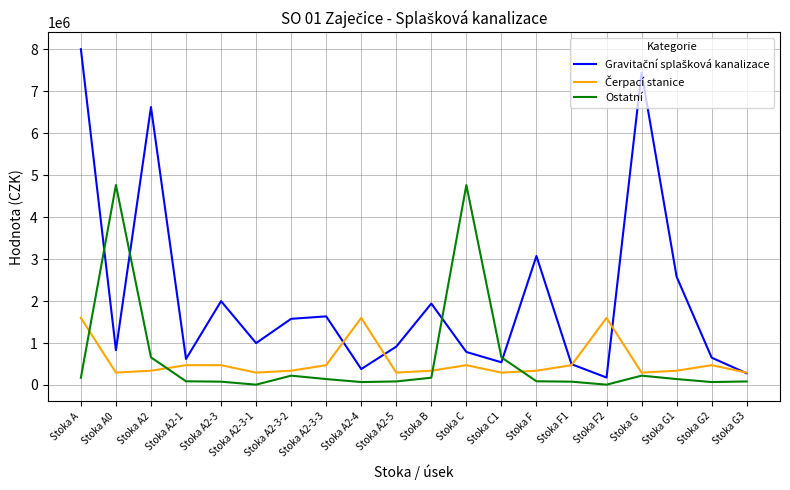

What is the maximum value shown in the chart?

7999935.3